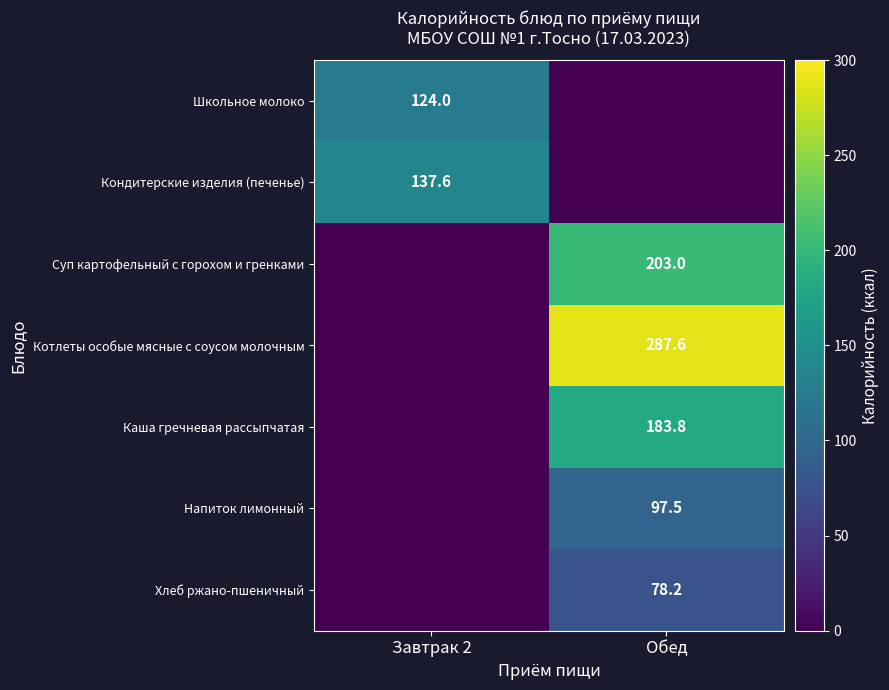

At which category does the chart reach its peak across all series?

Обед